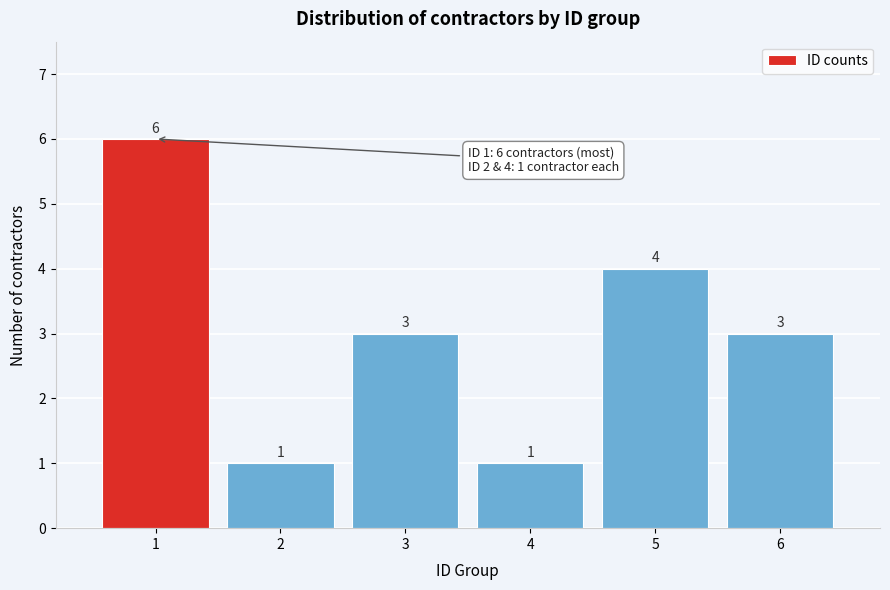

Reading left to right, extract all data points from this chart.

6	1	3	1	4	3